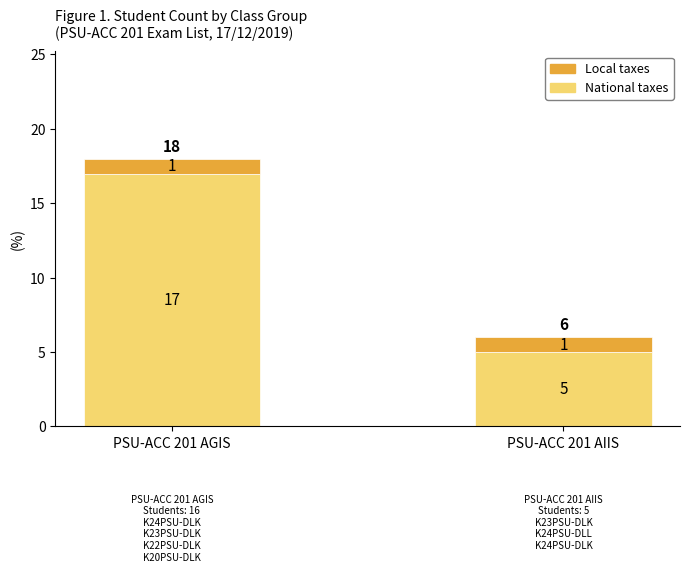

Reading left to right, list the values for the National taxes series.

17	5